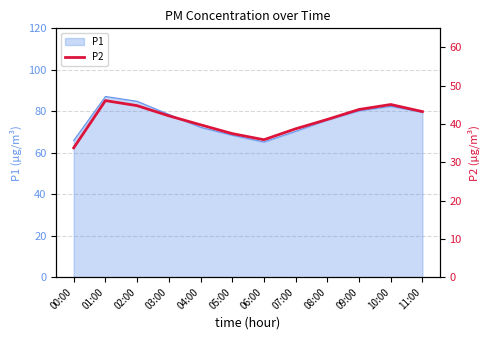

What is the average value?

41.0